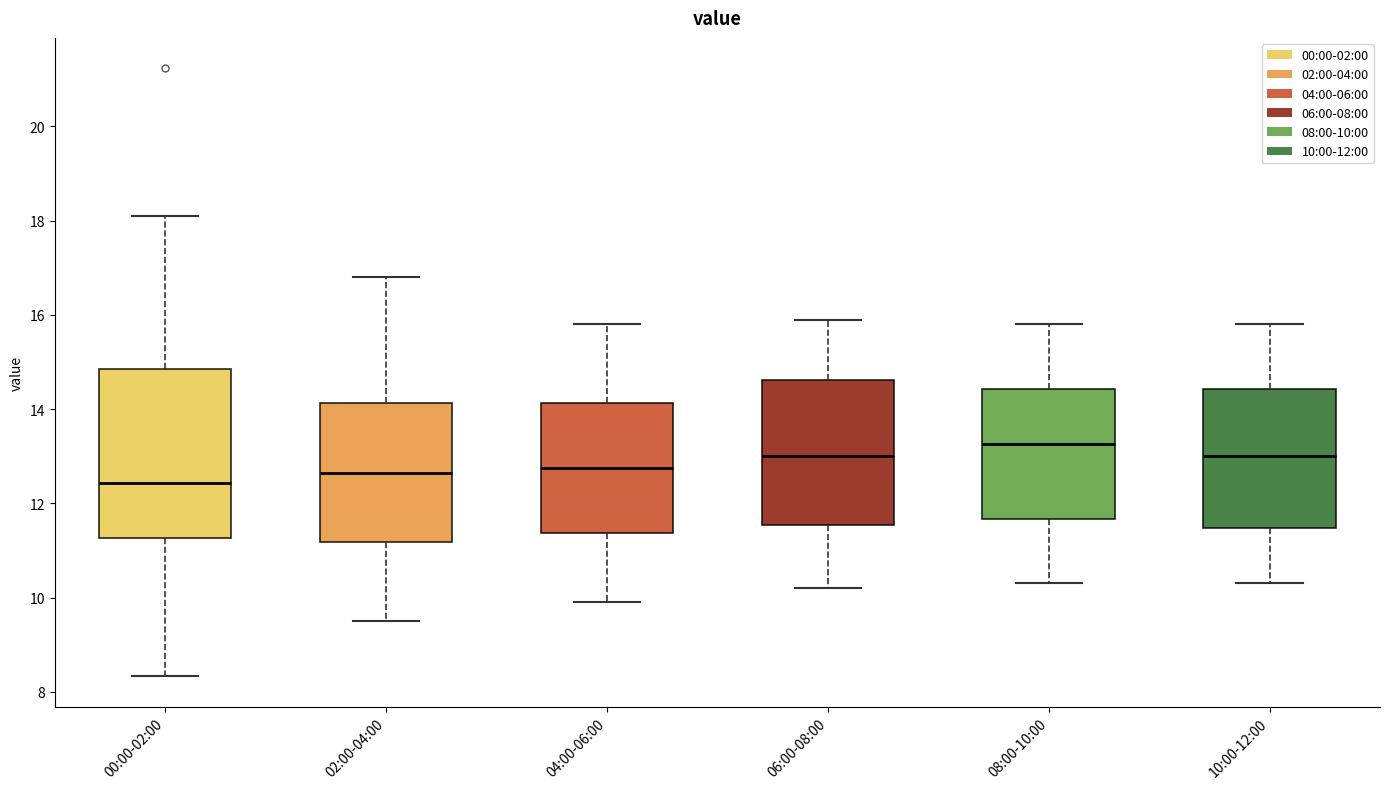

Comparing the boxes themselves (not the whiskers), which one is the tallest?

00:00-02:00